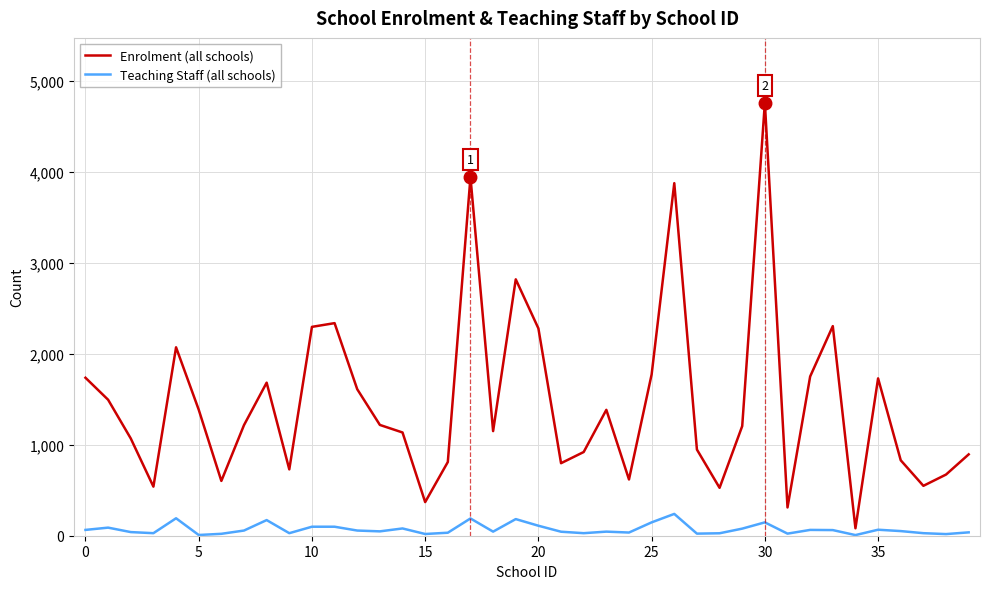

Which series has the largest total across all categories?

Enrolment (all schools)